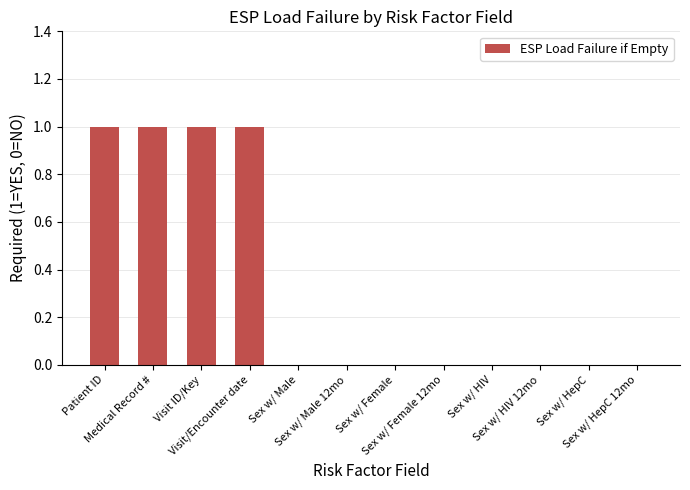

Is it true that the value at Patient ID is 2?

False